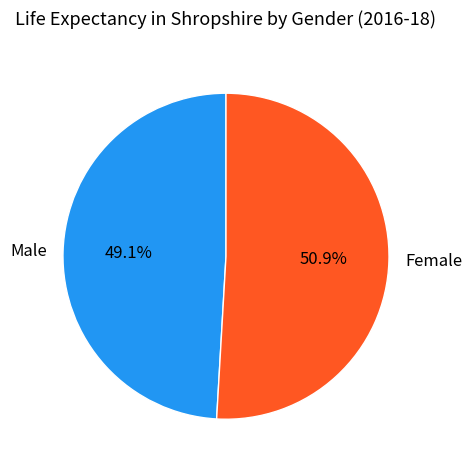

How many segments does this pie chart have?

2